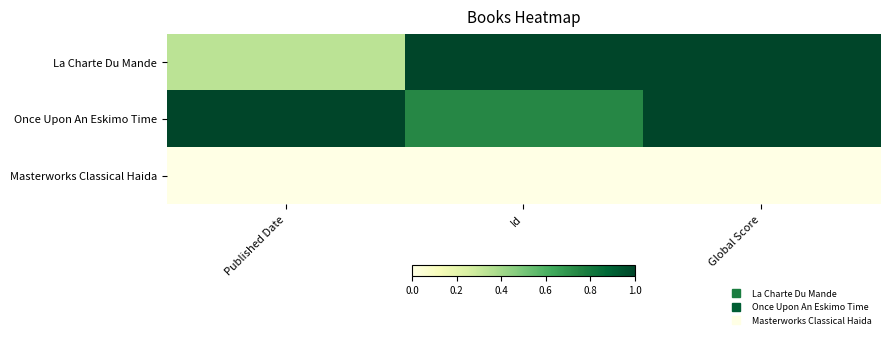

Rank the series at Id from highest to lowest value.

La Charte Du Mande, Once Upon An Eskimo Time, Masterworks Classical Haida